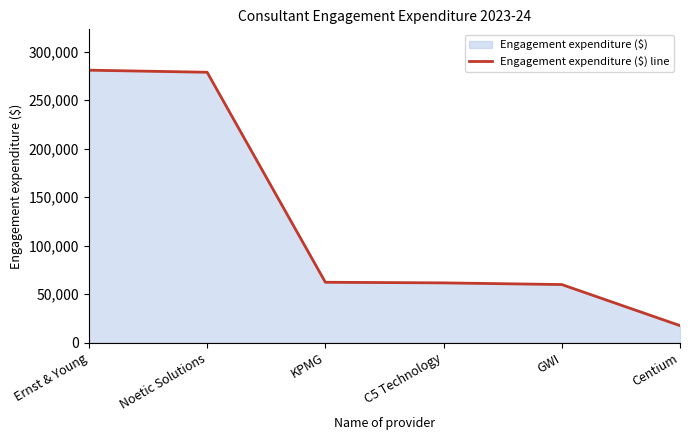

What is the value of the 1st point from the left?

280839